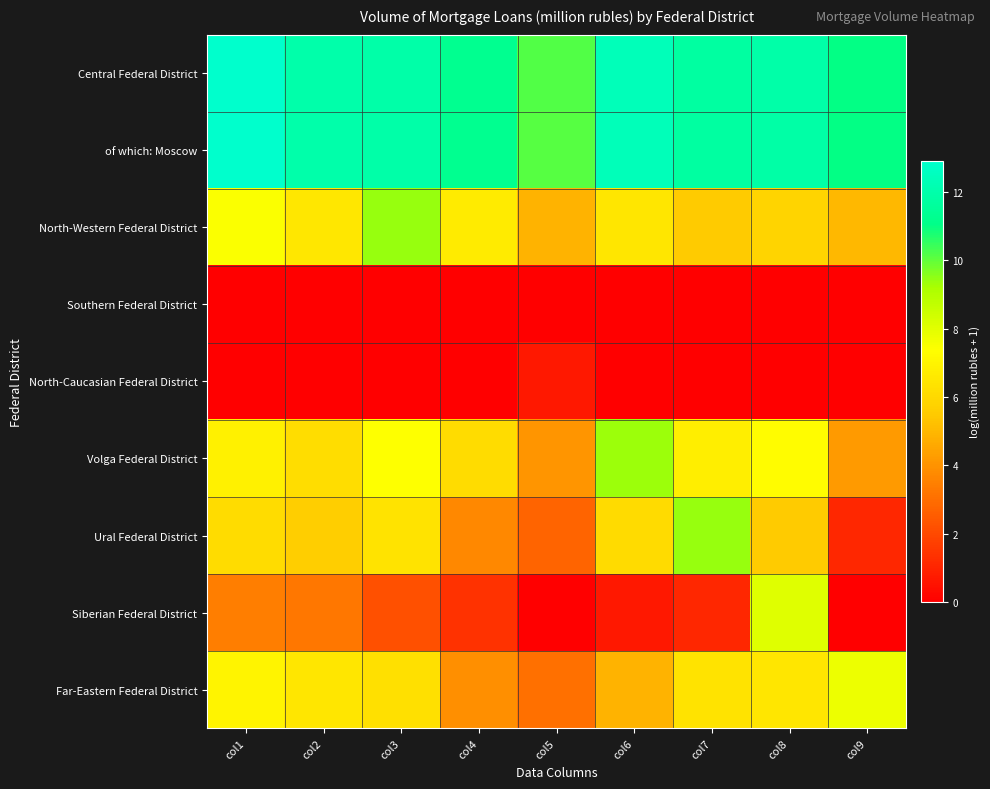

Between col4 and col5, which is larger?

col4